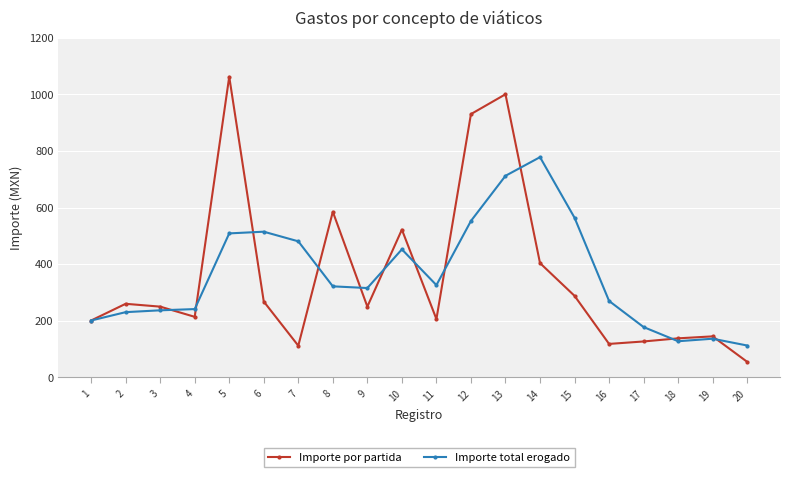

After their last crossing, which series has the higher values: Importe total erogado or Importe por partida?

Importe total erogado